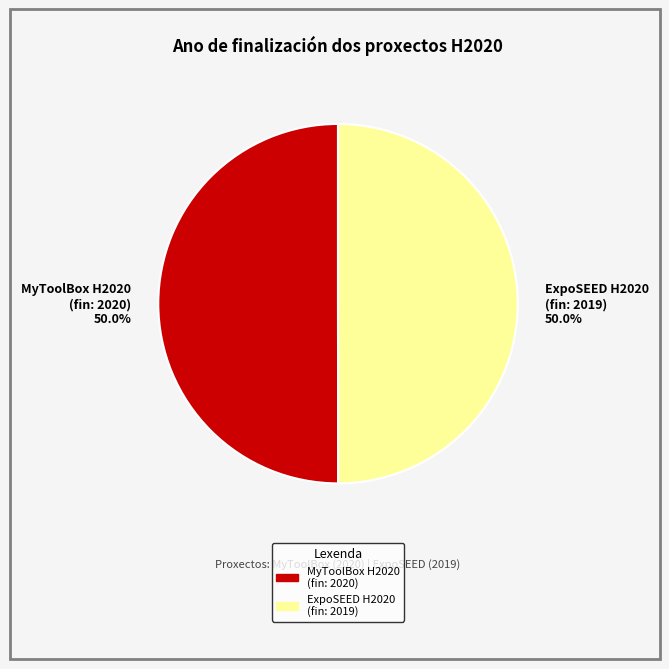

Count the number of slices in the pie.

2